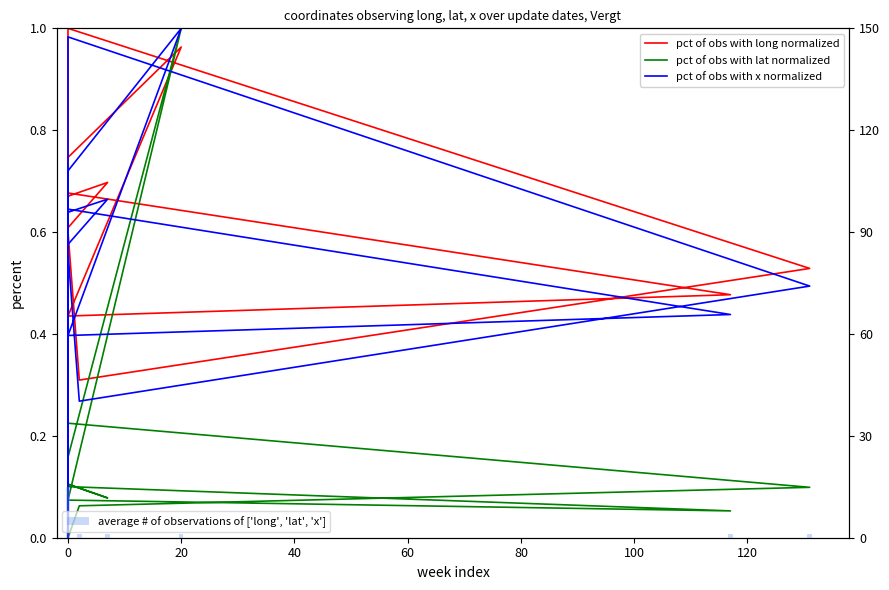

What is the value of the long bar at the 5th from the left?

0.6